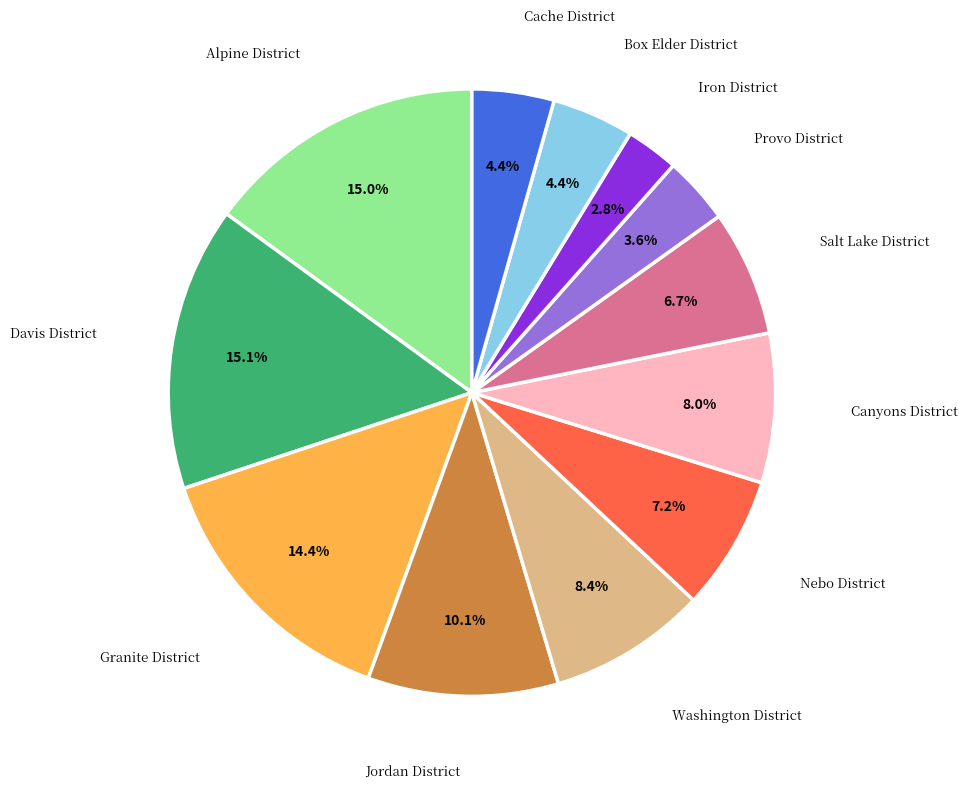

Is there a majority slice in this chart?

No